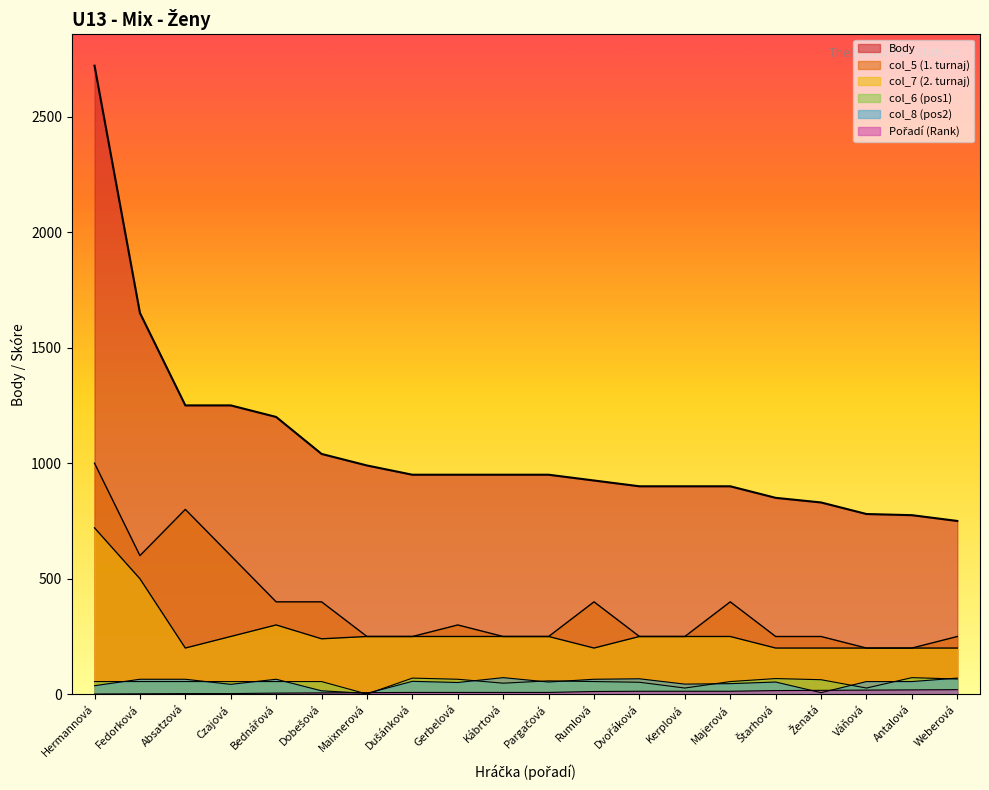

True or false: Body and col_5 cross at least once.

False